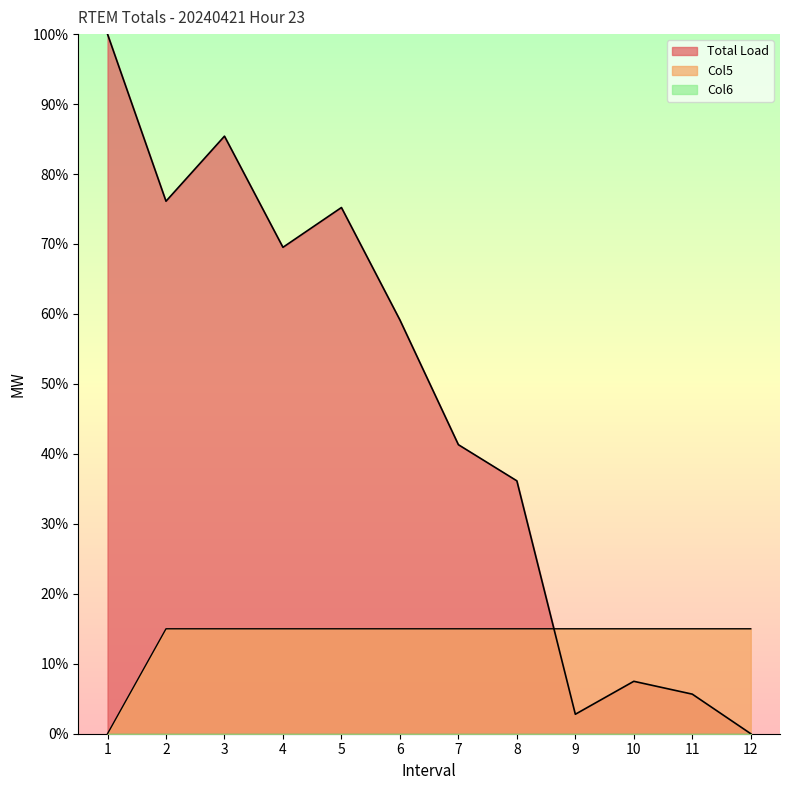

The value of Total Load at 1 is 1.0. True or false?

True